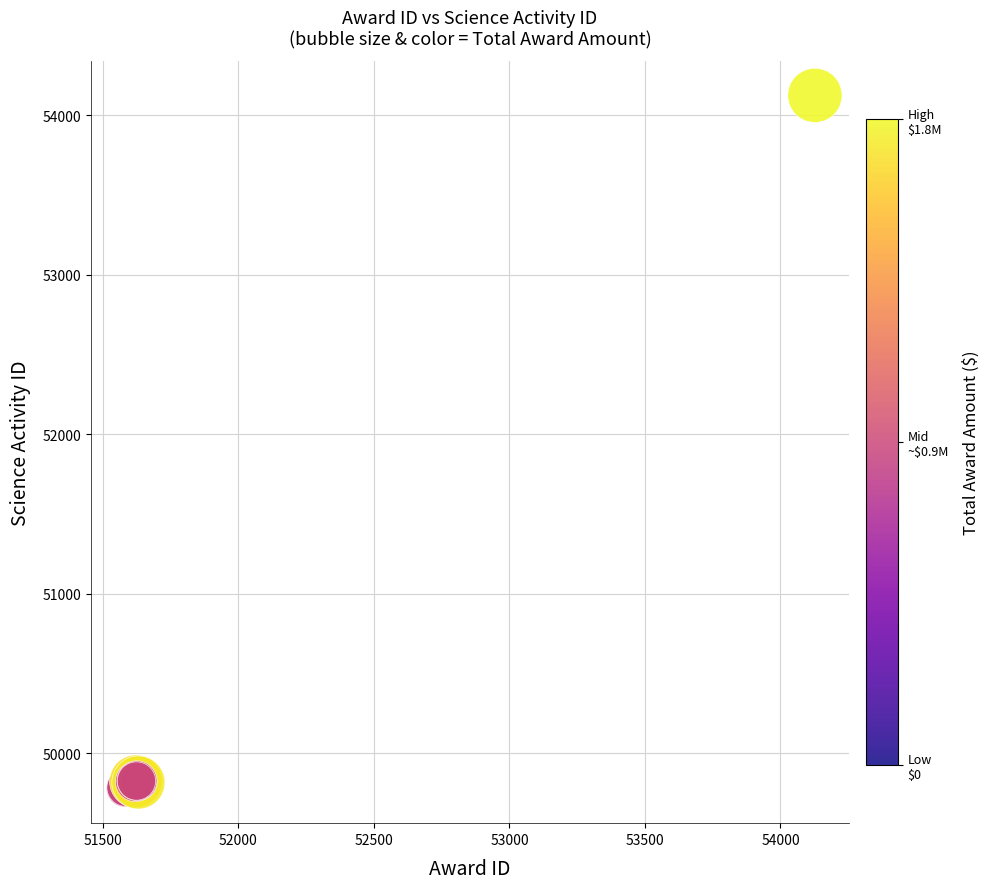

What Y value in the scatter plot is closest to 51952?

49899